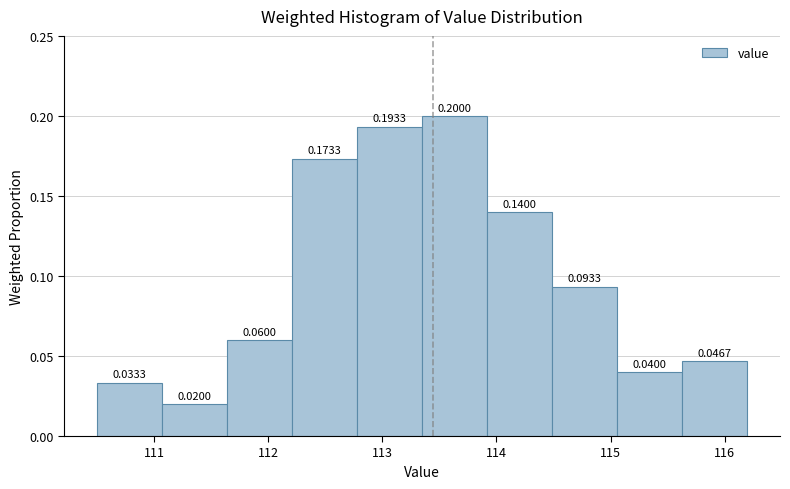

Reading left to right, transcribe this chart: for each bar, give the range it covers on the x-axis and its height. The bar edges are not printed on the chart, so give them approximately, as read against the axis.

110.50 to 111.07: 0.0333
111.07 to 111.64: 0.0200
111.64 to 112.21: 0.0600
112.21 to 112.78: 0.1733
112.78 to 113.35: 0.1933
113.35 to 113.92: 0.2000
113.92 to 114.49: 0.1400
114.49 to 115.06: 0.0933
115.06 to 115.63: 0.0400
115.63 to 116.20: 0.0467